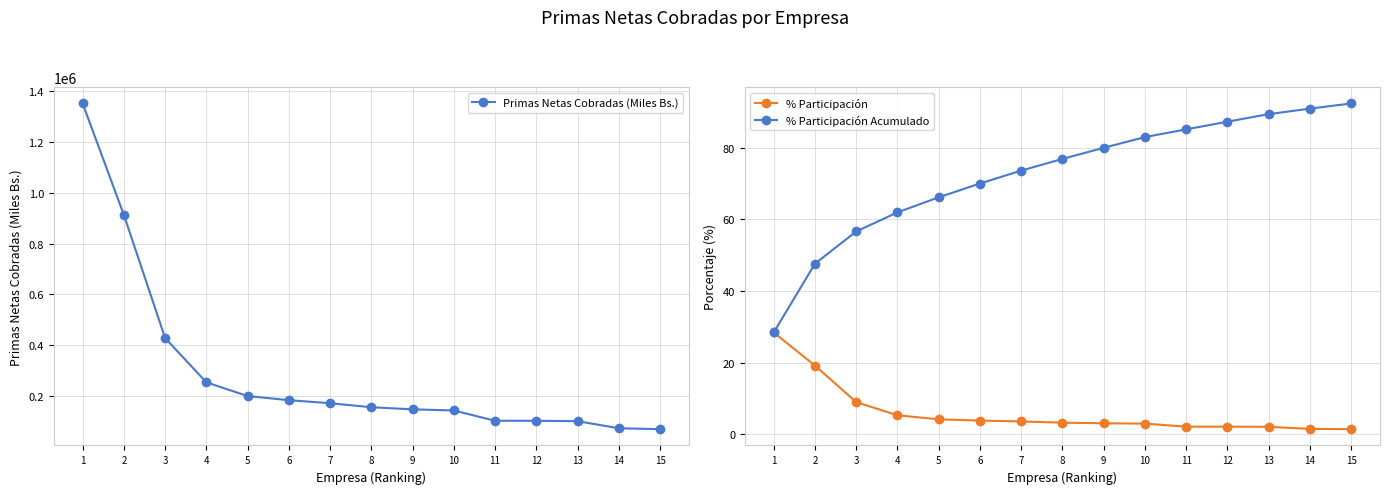

What is the total value across all series at 10?

142653.5